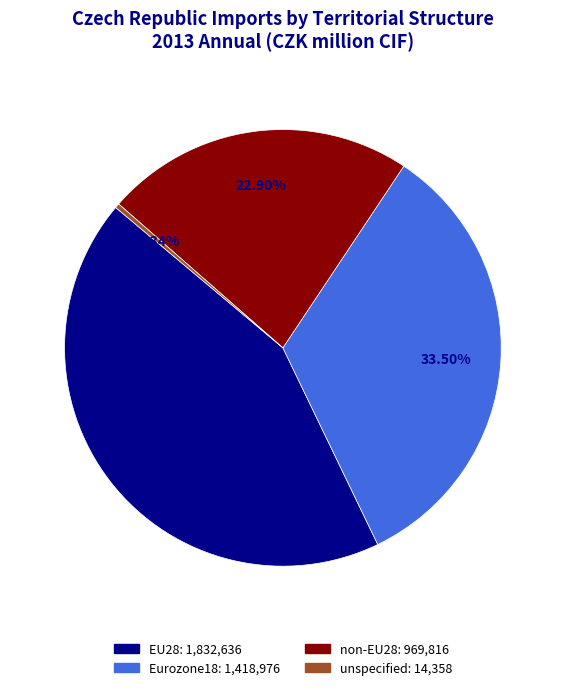

Which category has the biggest portion of the pie?

EU28